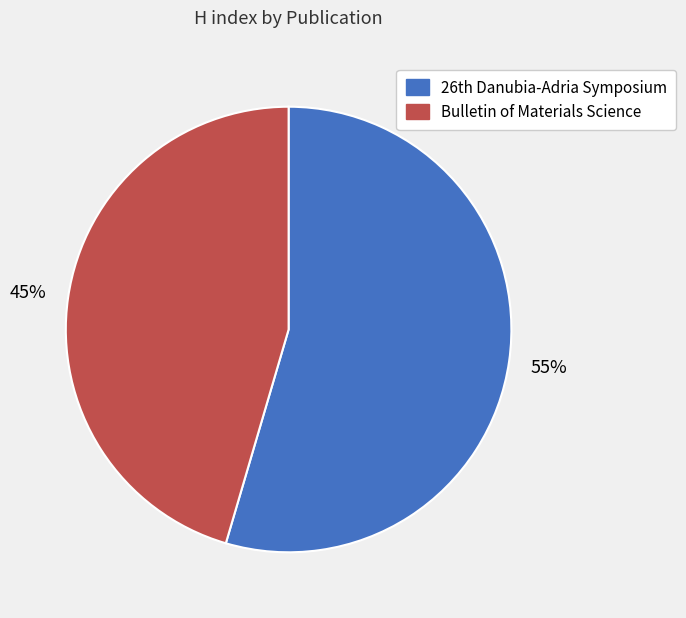

How many segments does this pie chart have?

2